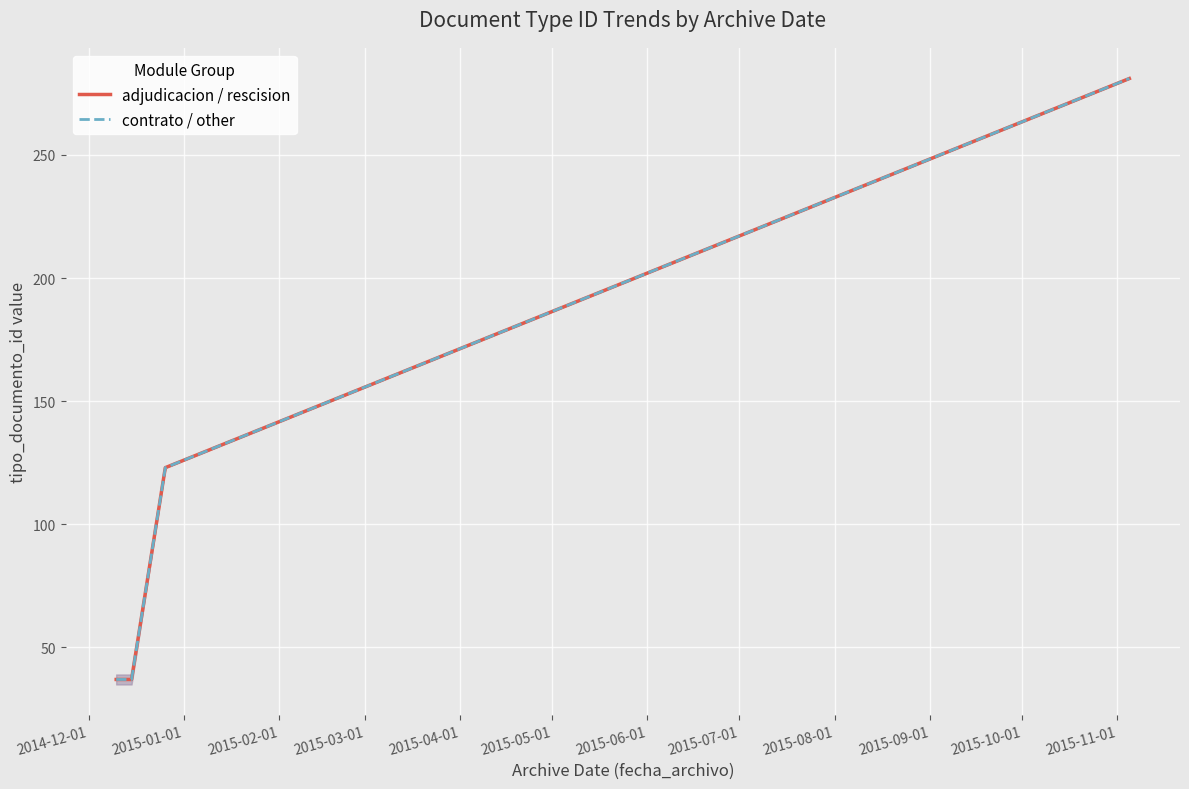

The adjudicacion / rescision series shows 80 at 2015-02-01. True or false?

False